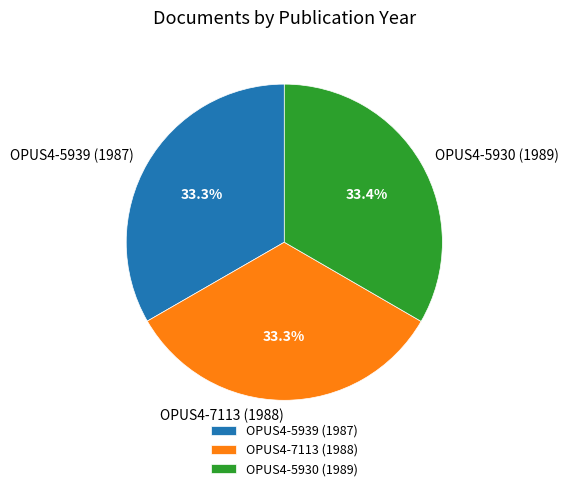

What is the ratio of the value at OPUS4-5930 (1989) to the value at OPUS4-7113 (1988)?

1.0